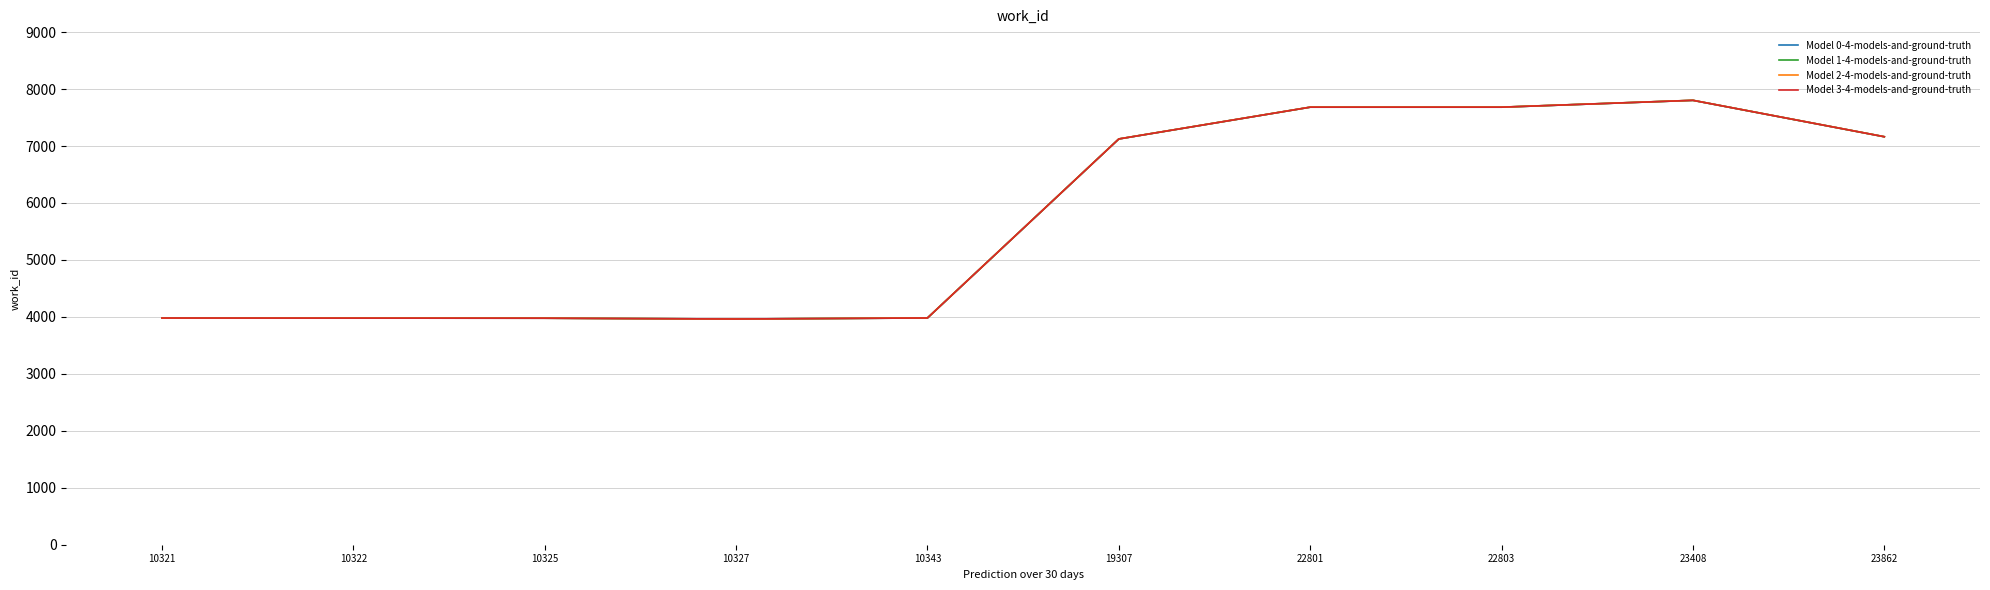

At which label is Model 3-4-models-and-ground-truth closest to 5882?

19307